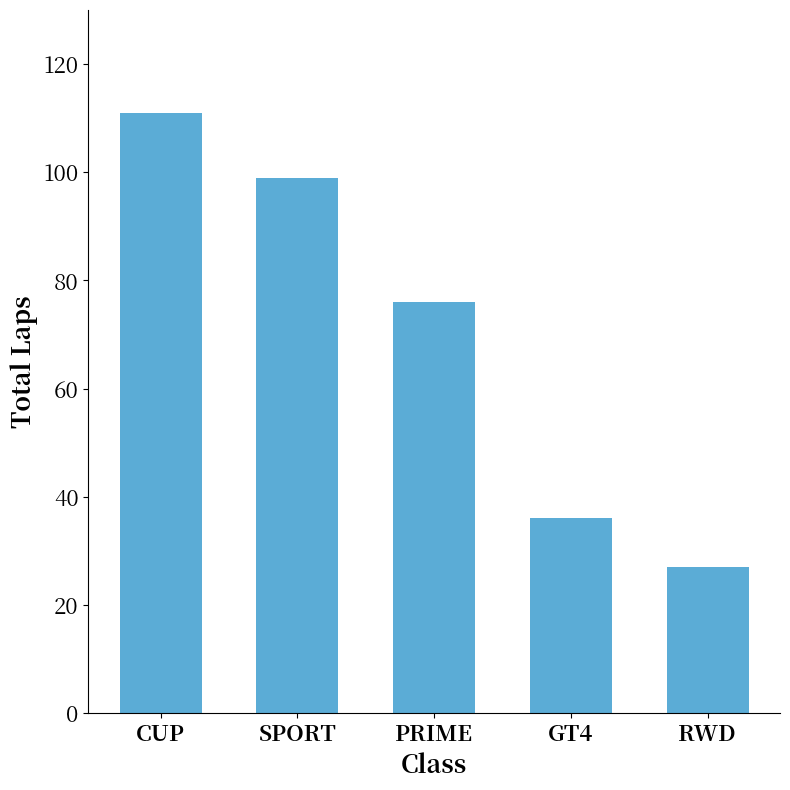

Which has a higher value, PRIME or GT4?

PRIME